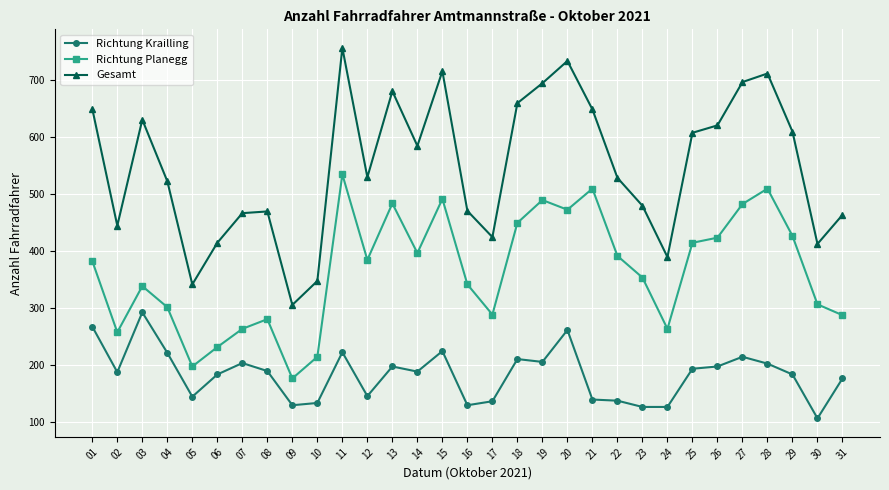

What is the total value across all series at 21?

1296